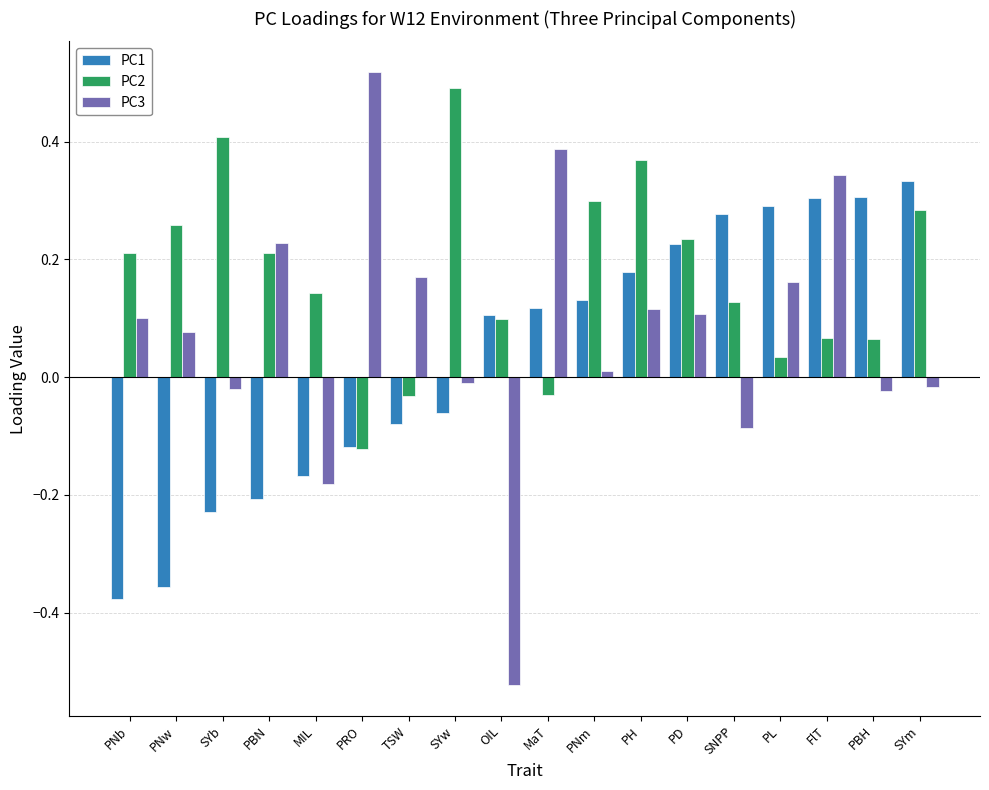

How many groups of bars are there?

18